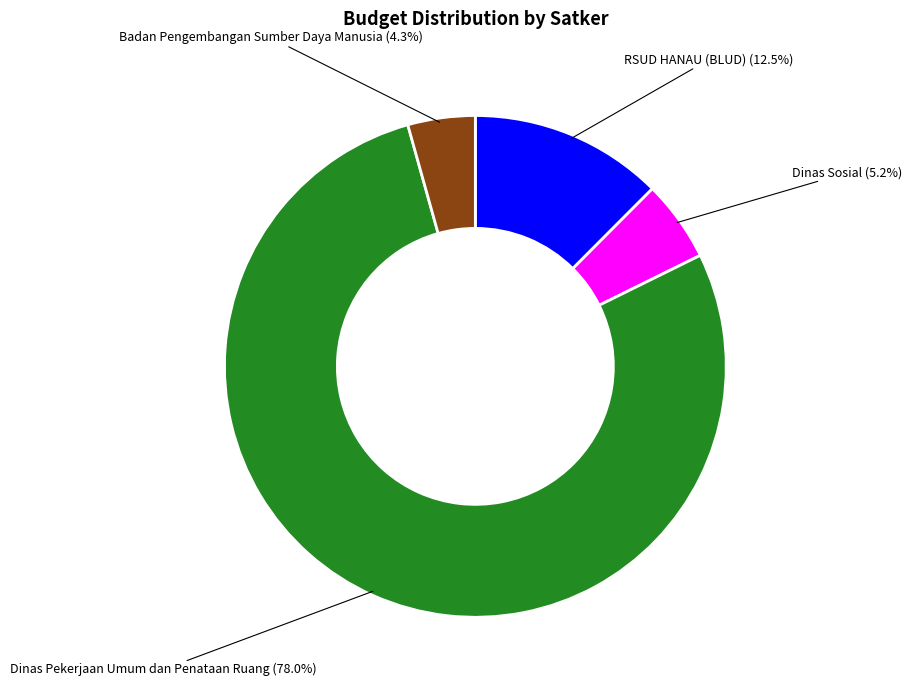

Count the number of slices in the pie.

4